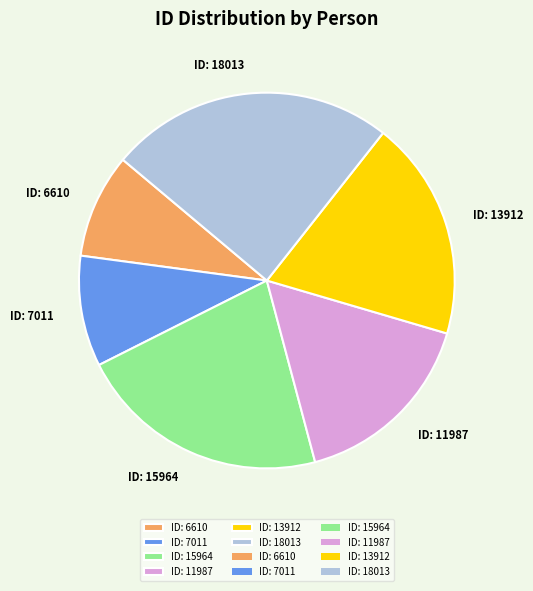

The ID: 6610 slice represents 9% of the pie. True or false?

True